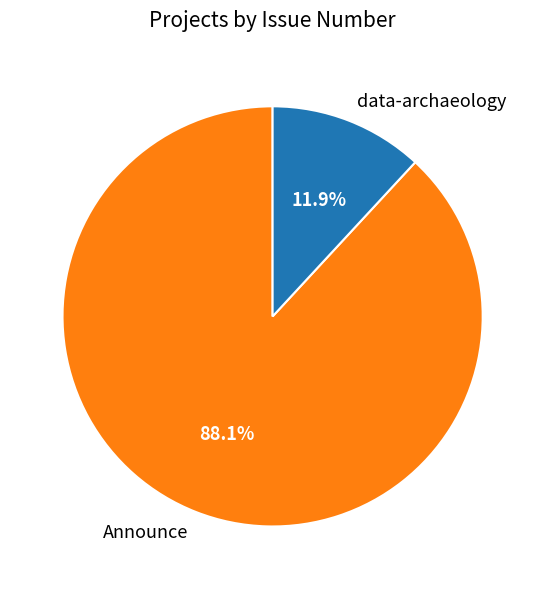

How many segments does this pie chart have?

2